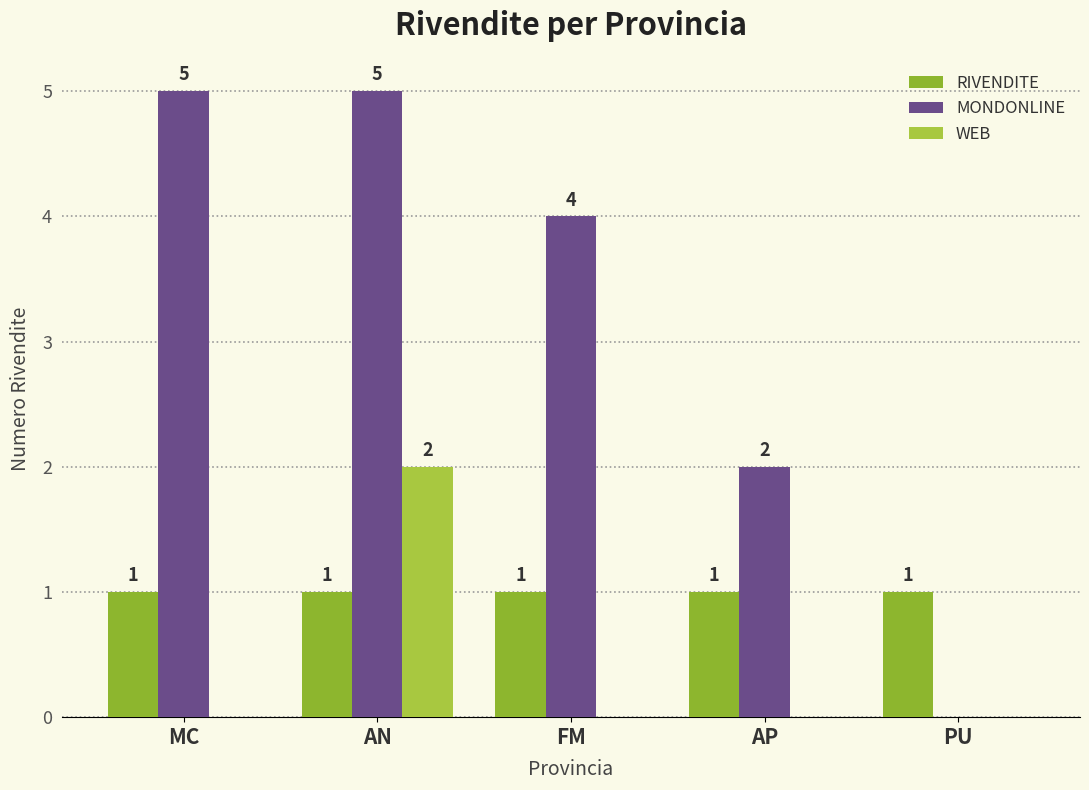

At PU, list the series in order from smallest to largest.

MONDONLINE, WEB, RIVENDITE